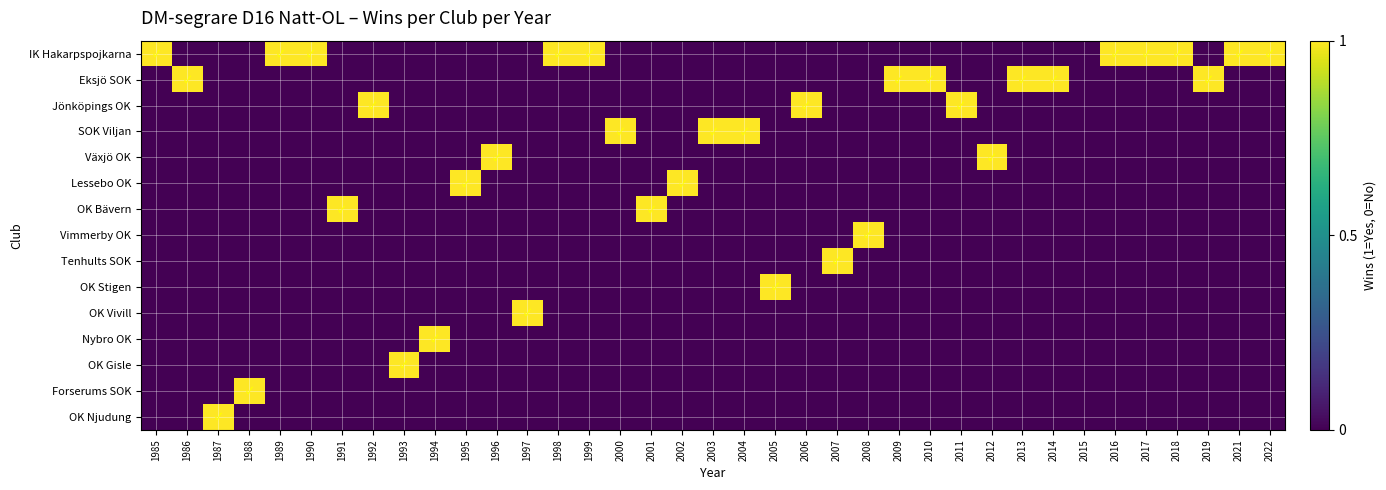

Reading left to right, what are all the values shown in this chart?

IK Hakarpspojkarna: 1985=1	1986=0	1987=0	1988=0	1989=1	1990=1	1991=0	1992=0	1993=0	1994=0	1995=0	1996=0	1997=0	1998=1	1999=1	2000=0	2001=0	2002=0	2003=0	2004=0	2005=0	2006=0	2007=0	2008=0	2009=0	2010=0	2011=0	2012=0	2013=0	2014=0	2015=0	2016=1	2017=1	2018=1	2019=0	2021=1	2022=1
Eksjö SOK: 1985=0	1986=1	1987=0	1988=0	1989=0	1990=0	1991=0	1992=0	1993=0	1994=0	1995=0	1996=0	1997=0	1998=0	1999=0	2000=0	2001=0	2002=0	2003=0	2004=0	2005=0	2006=0	2007=0	2008=0	2009=1	2010=1	2011=0	2012=0	2013=1	2014=1	2015=0	2016=0	2017=0	2018=0	2019=1	2021=0	2022=0
Jönköpings OK: 1985=0	1986=0	1987=0	1988=0	1989=0	1990=0	1991=0	1992=1	1993=0	1994=0	1995=0	1996=0	1997=0	1998=0	1999=0	2000=0	2001=0	2002=0	2003=0	2004=0	2005=0	2006=1	2007=0	2008=0	2009=0	2010=0	2011=1	2012=0	2013=0	2014=0	2015=0	2016=0	2017=0	2018=0	2019=0	2021=0	2022=0
SOK Viljan: 1985=0	1986=0	1987=0	1988=0	1989=0	1990=0	1991=0	1992=0	1993=0	1994=0	1995=0	1996=0	1997=0	1998=0	1999=0	2000=1	2001=0	2002=0	2003=1	2004=1	2005=0	2006=0	2007=0	2008=0	2009=0	2010=0	2011=0	2012=0	2013=0	2014=0	2015=0	2016=0	2017=0	2018=0	2019=0	2021=0	2022=0
Växjö OK: 1985=0	1986=0	1987=0	1988=0	1989=0	1990=0	1991=0	1992=0	1993=0	1994=0	1995=0	1996=1	1997=0	1998=0	1999=0	2000=0	2001=0	2002=0	2003=0	2004=0	2005=0	2006=0	2007=0	2008=0	2009=0	2010=0	2011=0	2012=1	2013=0	2014=0	2015=0	2016=0	2017=0	2018=0	2019=0	2021=0	2022=0
Lessebo OK: 1985=0	1986=0	1987=0	1988=0	1989=0	1990=0	1991=0	1992=0	1993=0	1994=0	1995=1	1996=0	1997=0	1998=0	1999=0	2000=0	2001=0	2002=1	2003=0	2004=0	2005=0	2006=0	2007=0	2008=0	2009=0	2010=0	2011=0	2012=0	2013=0	2014=0	2015=0	2016=0	2017=0	2018=0	2019=0	2021=0	2022=0
OK Bävern: 1985=0	1986=0	1987=0	1988=0	1989=0	1990=0	1991=1	1992=0	1993=0	1994=0	1995=0	1996=0	1997=0	1998=0	1999=0	2000=0	2001=1	2002=0	2003=0	2004=0	2005=0	2006=0	2007=0	2008=0	2009=0	2010=0	2011=0	2012=0	2013=0	2014=0	2015=0	2016=0	2017=0	2018=0	2019=0	2021=0	2022=0
Vimmerby OK: 1985=0	1986=0	1987=0	1988=0	1989=0	1990=0	1991=0	1992=0	1993=0	1994=0	1995=0	1996=0	1997=0	1998=0	1999=0	2000=0	2001=0	2002=0	2003=0	2004=0	2005=0	2006=0	2007=0	2008=1	2009=0	2010=0	2011=0	2012=0	2013=0	2014=0	2015=0	2016=0	2017=0	2018=0	2019=0	2021=0	2022=0
Tenhults SOK: 1985=0	1986=0	1987=0	1988=0	1989=0	1990=0	1991=0	1992=0	1993=0	1994=0	1995=0	1996=0	1997=0	1998=0	1999=0	2000=0	2001=0	2002=0	2003=0	2004=0	2005=0	2006=0	2007=1	2008=0	2009=0	2010=0	2011=0	2012=0	2013=0	2014=0	2015=0	2016=0	2017=0	2018=0	2019=0	2021=0	2022=0
OK Stigen: 1985=0	1986=0	1987=0	1988=0	1989=0	1990=0	1991=0	1992=0	1993=0	1994=0	1995=0	1996=0	1997=0	1998=0	1999=0	2000=0	2001=0	2002=0	2003=0	2004=0	2005=1	2006=0	2007=0	2008=0	2009=0	2010=0	2011=0	2012=0	2013=0	2014=0	2015=0	2016=0	2017=0	2018=0	2019=0	2021=0	2022=0
OK Vivill: 1985=0	1986=0	1987=0	1988=0	1989=0	1990=0	1991=0	1992=0	1993=0	1994=0	1995=0	1996=0	1997=1	1998=0	1999=0	2000=0	2001=0	2002=0	2003=0	2004=0	2005=0	2006=0	2007=0	2008=0	2009=0	2010=0	2011=0	2012=0	2013=0	2014=0	2015=0	2016=0	2017=0	2018=0	2019=0	2021=0	2022=0
Nybro OK: 1985=0	1986=0	1987=0	1988=0	1989=0	1990=0	1991=0	1992=0	1993=0	1994=1	1995=0	1996=0	1997=0	1998=0	1999=0	2000=0	2001=0	2002=0	2003=0	2004=0	2005=0	2006=0	2007=0	2008=0	2009=0	2010=0	2011=0	2012=0	2013=0	2014=0	2015=0	2016=0	2017=0	2018=0	2019=0	2021=0	2022=0
OK Gisle: 1985=0	1986=0	1987=0	1988=0	1989=0	1990=0	1991=0	1992=0	1993=1	1994=0	1995=0	1996=0	1997=0	1998=0	1999=0	2000=0	2001=0	2002=0	2003=0	2004=0	2005=0	2006=0	2007=0	2008=0	2009=0	2010=0	2011=0	2012=0	2013=0	2014=0	2015=0	2016=0	2017=0	2018=0	2019=0	2021=0	2022=0
Forserums SOK: 1985=0	1986=0	1987=0	1988=1	1989=0	1990=0	1991=0	1992=0	1993=0	1994=0	1995=0	1996=0	1997=0	1998=0	1999=0	2000=0	2001=0	2002=0	2003=0	2004=0	2005=0	2006=0	2007=0	2008=0	2009=0	2010=0	2011=0	2012=0	2013=0	2014=0	2015=0	2016=0	2017=0	2018=0	2019=0	2021=0	2022=0
OK Njudung: 1985=0	1986=0	1987=1	1988=0	1989=0	1990=0	1991=0	1992=0	1993=0	1994=0	1995=0	1996=0	1997=0	1998=0	1999=0	2000=0	2001=0	2002=0	2003=0	2004=0	2005=0	2006=0	2007=0	2008=0	2009=0	2010=0	2011=0	2012=0	2013=0	2014=0	2015=0	2016=0	2017=0	2018=0	2019=0	2021=0	2022=0